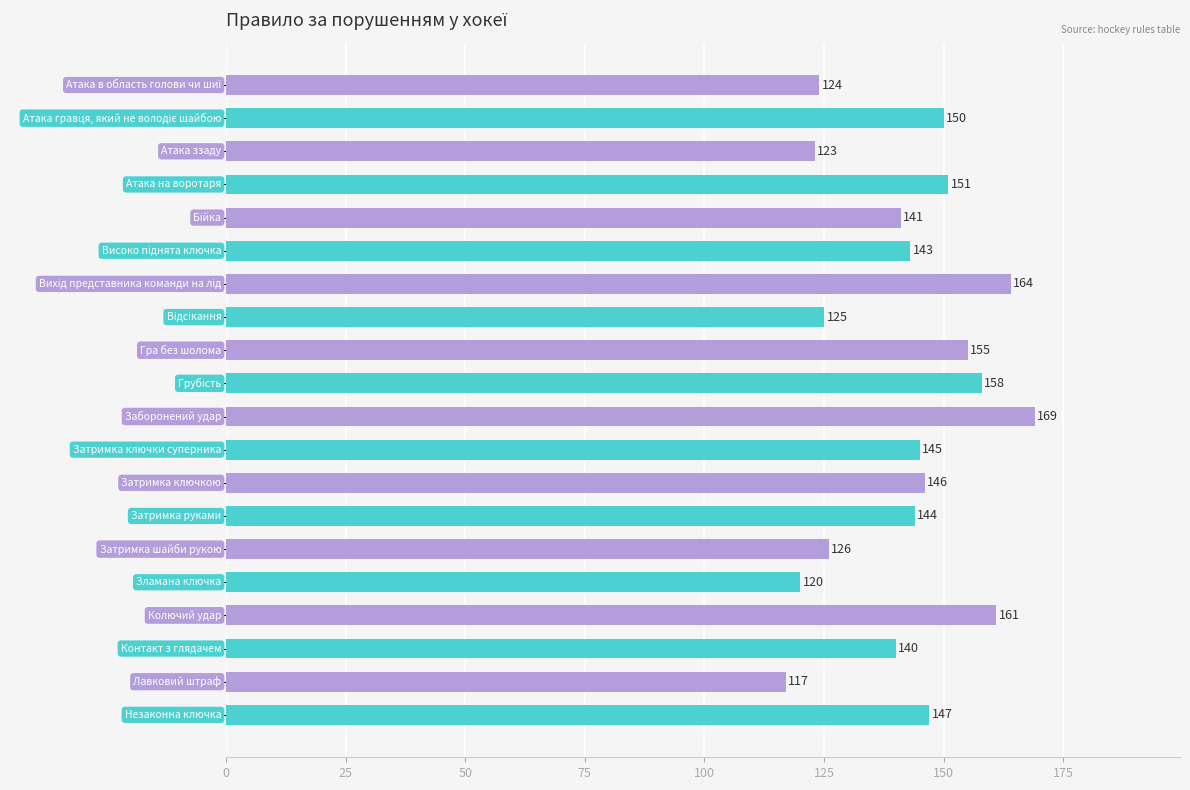

What is the value of the 17th bar from the top?

161